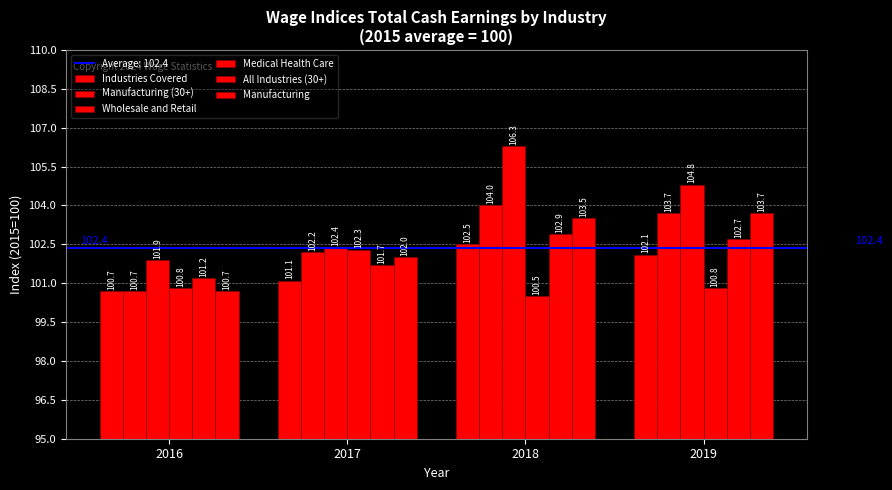

Reading left to right, list all the values displayed in this chart.

Industries Covered: 2016=100.7	2017=101.1	2018=102.5	2019=102.1
Manufacturing (30+): 2016=100.7	2017=102.2	2018=104.0	2019=103.7
Wholesale and Retail: 2016=101.9	2017=102.4	2018=106.3	2019=104.8
Medical Health Care: 2016=100.8	2017=102.3	2018=100.5	2019=100.8
All Industries (30+): 2016=101.2	2017=101.7	2018=102.9	2019=102.7
Manufacturing: 2016=100.7	2017=102.0	2018=103.5	2019=103.7